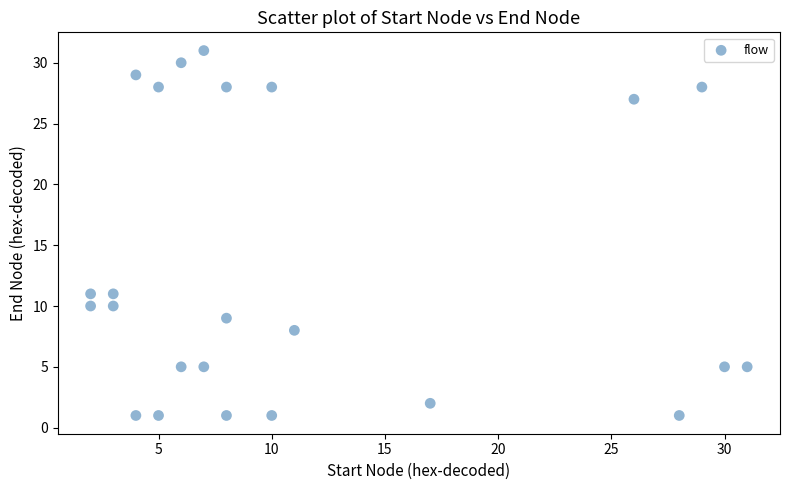

What is the range of Y values (max minus min)?

30